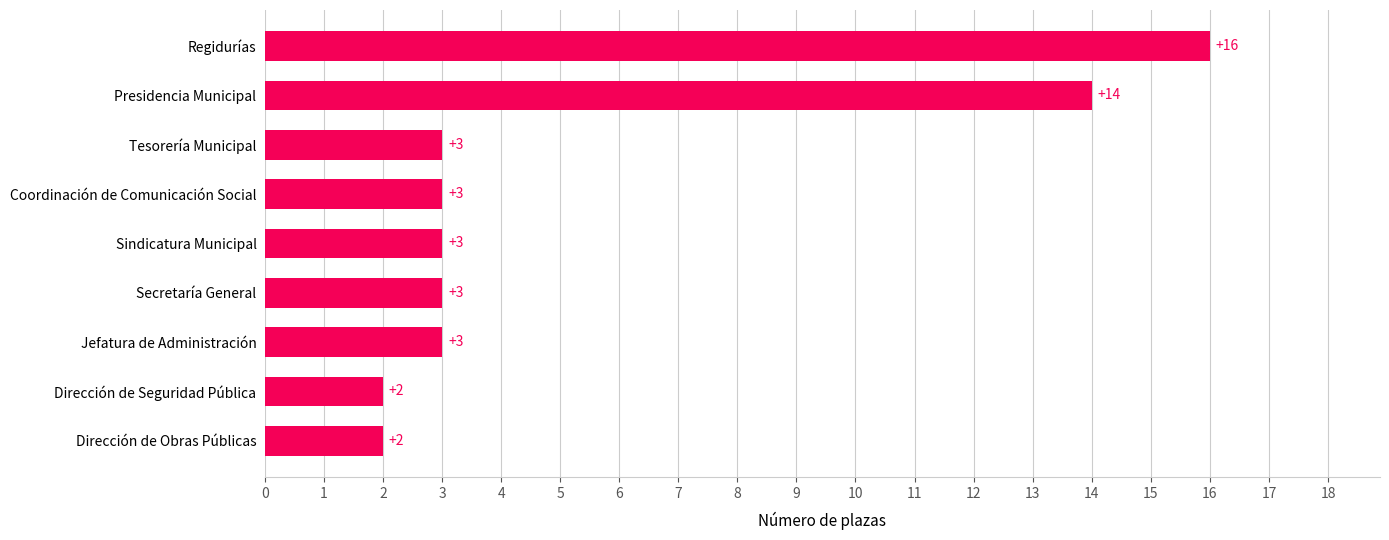

How many data points does each series have?

9